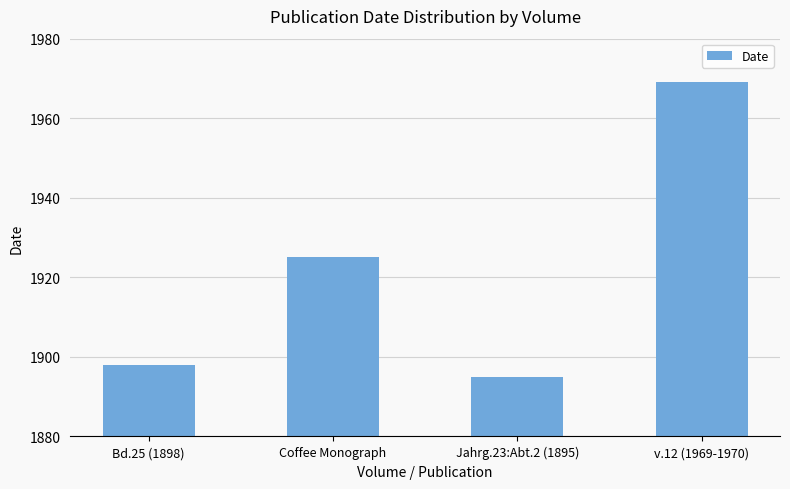

Which category has the lowest value across all series?

Jahrg.23:Abt.2 (1895)